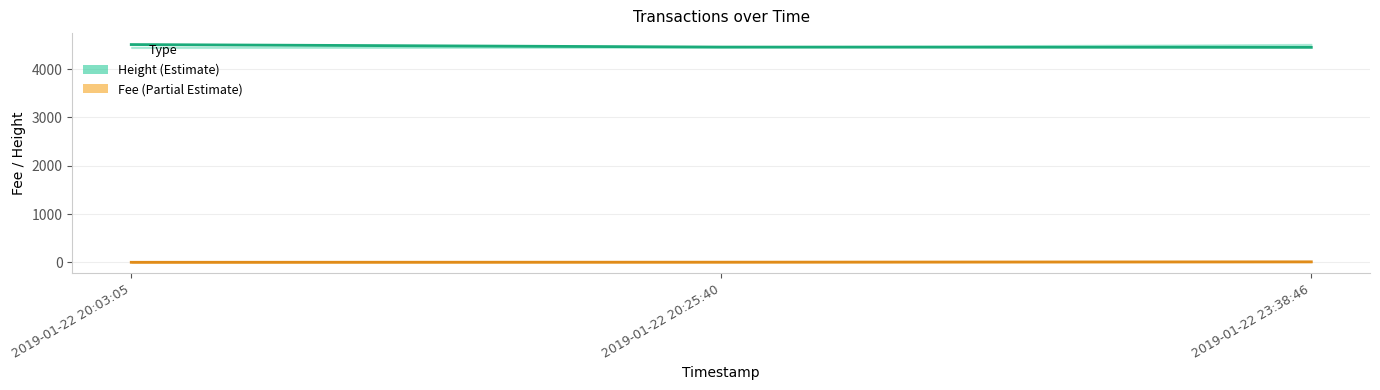

At 2019-01-22 20:03:05, list the series in order from largest to smallest.

Height, Fee